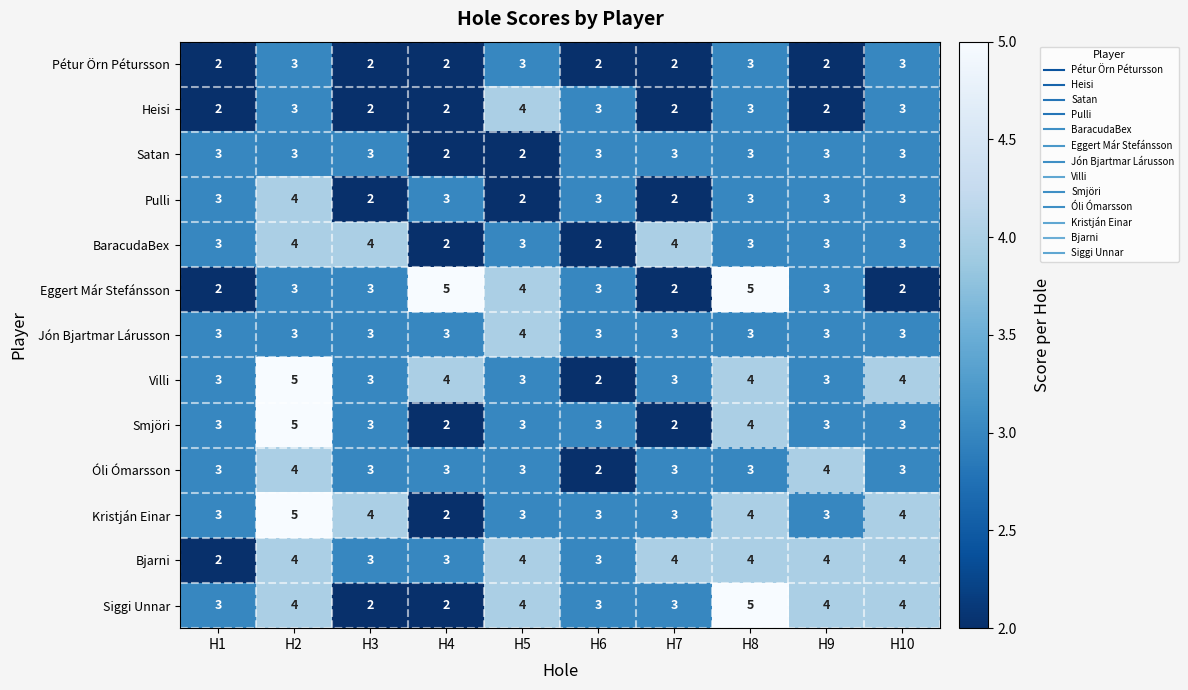

Is it true that Heisi equals 3 at H3?

False